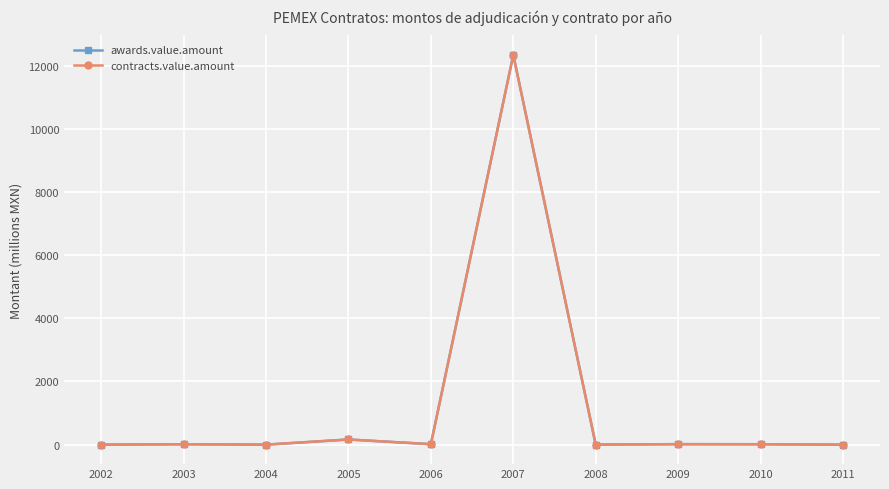

Where does the awards.value.amount series first go above 13?

2003